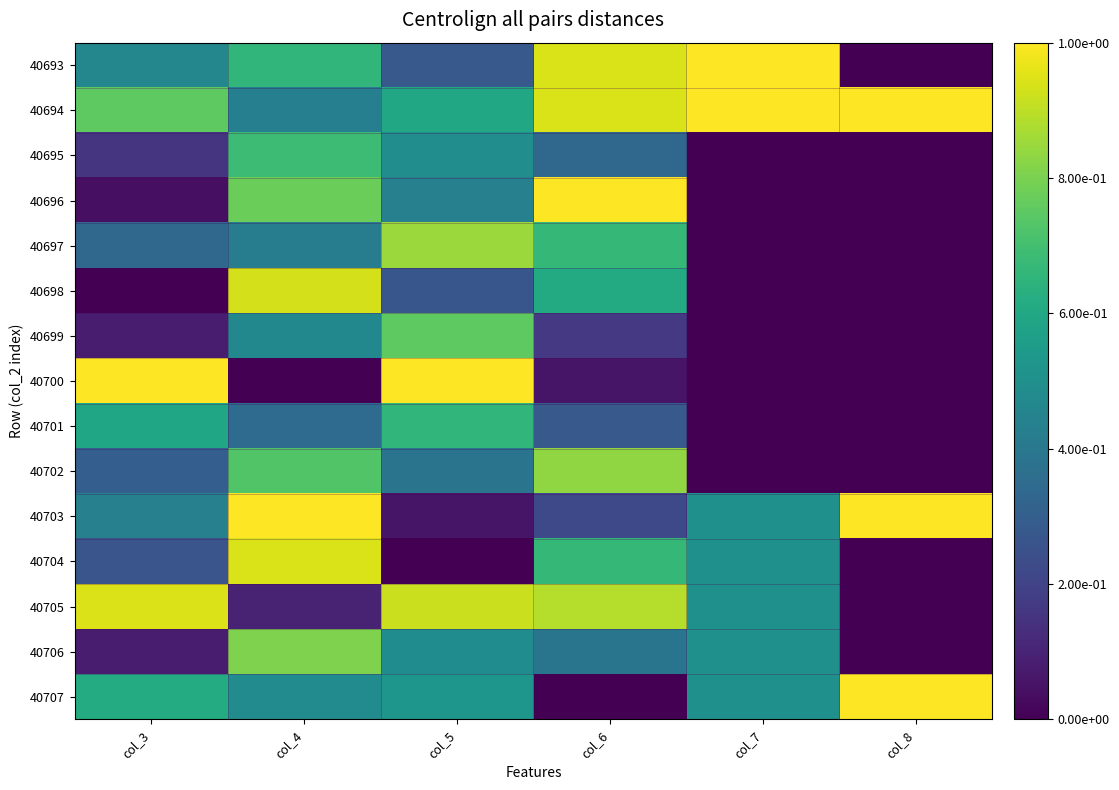

Which category has the lowest value across all series?

col_8